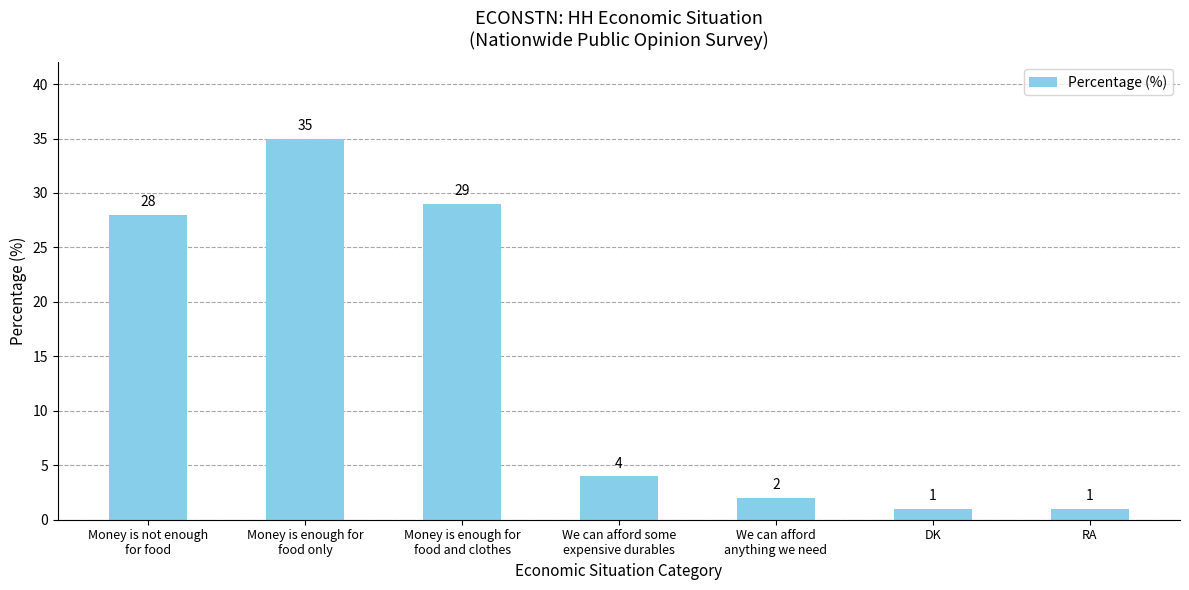

Count the number of categories in the chart.

7